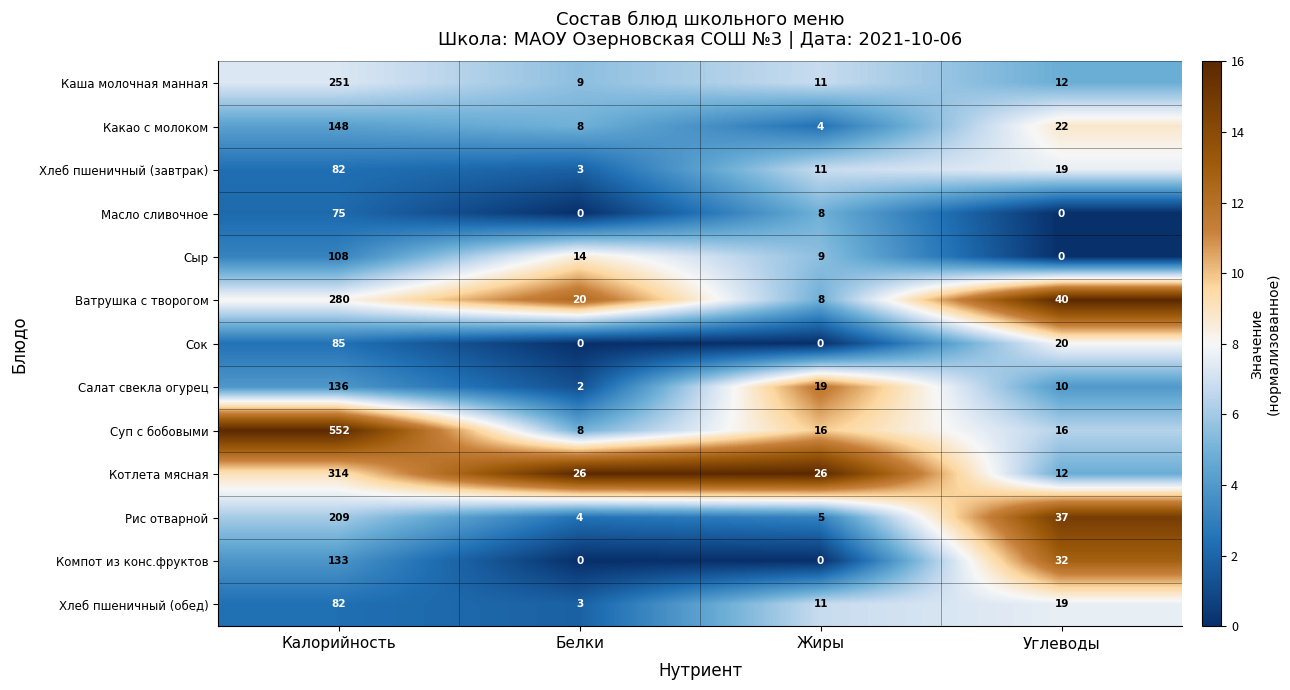

What is the difference between the Ватрушка с творогом values at Углеводы and Жиры?

32